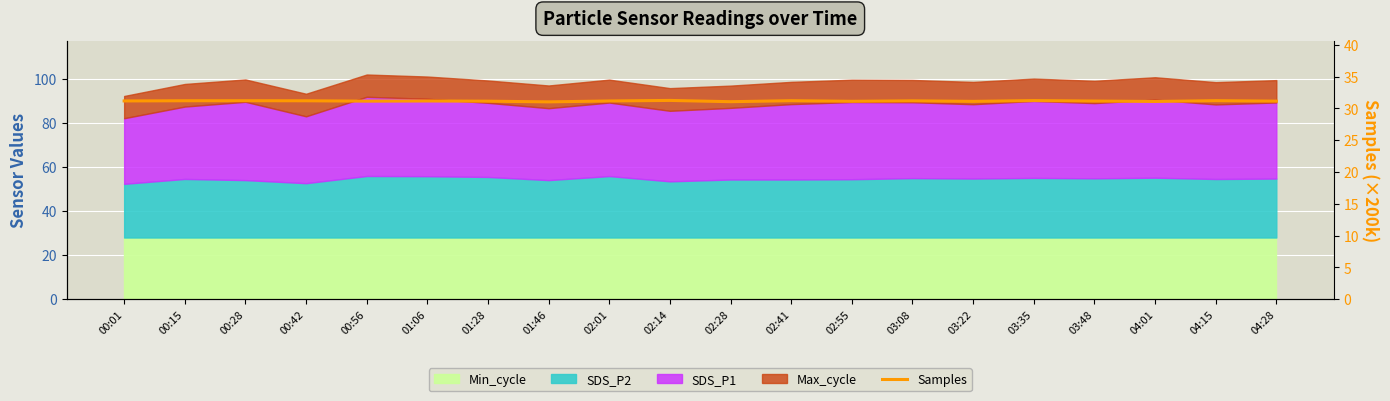

The chart shows a value of 31.1 at 01:28. True or false?

True